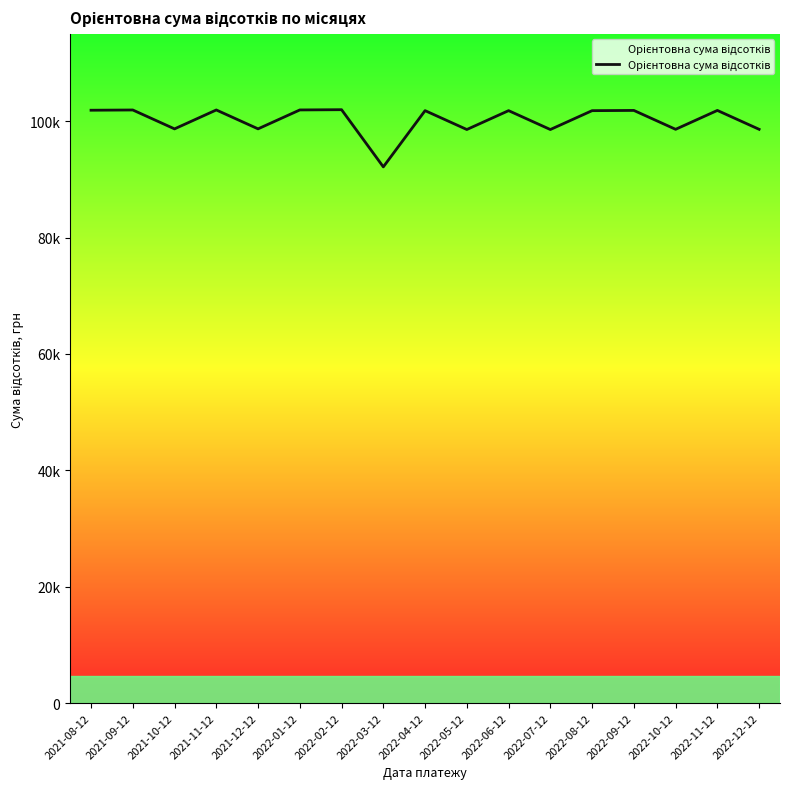

Rank the categories by value from highest to lowest.

2022-02-12, 2022-01-12, 2021-11-12, 2021-09-12, 2021-08-12, 2022-09-12, 2022-11-12, 2022-04-12, 2022-06-12, 2022-08-12, 2021-12-12, 2021-10-12, 2022-10-12, 2022-12-12, 2022-05-12, 2022-07-12, 2022-03-12